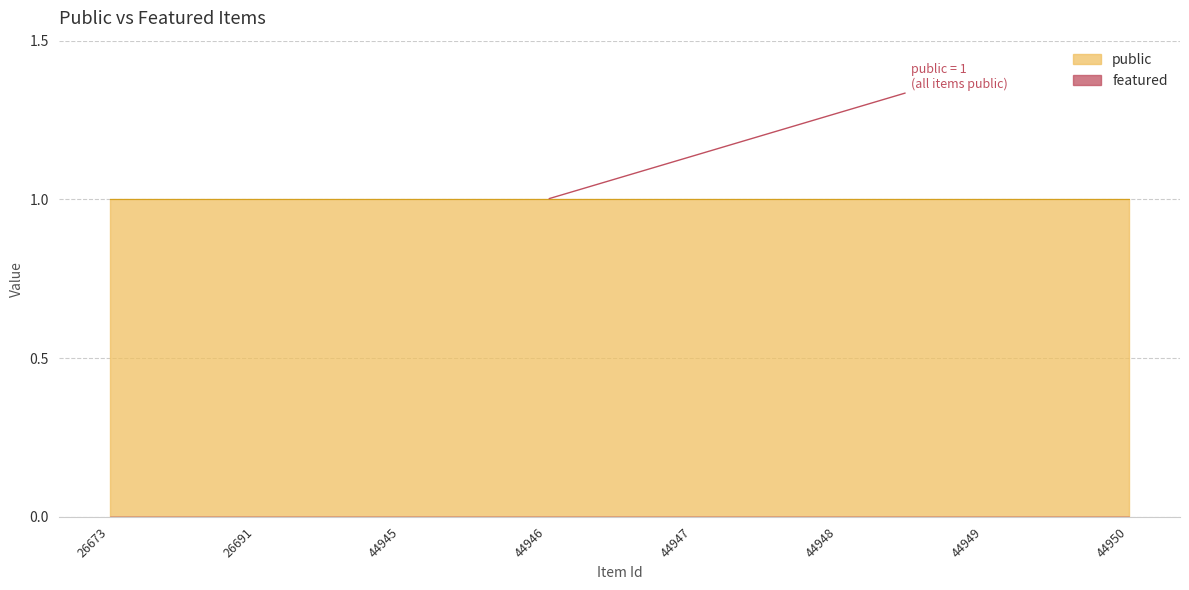

Which category has the highest value in the featured series?

26673